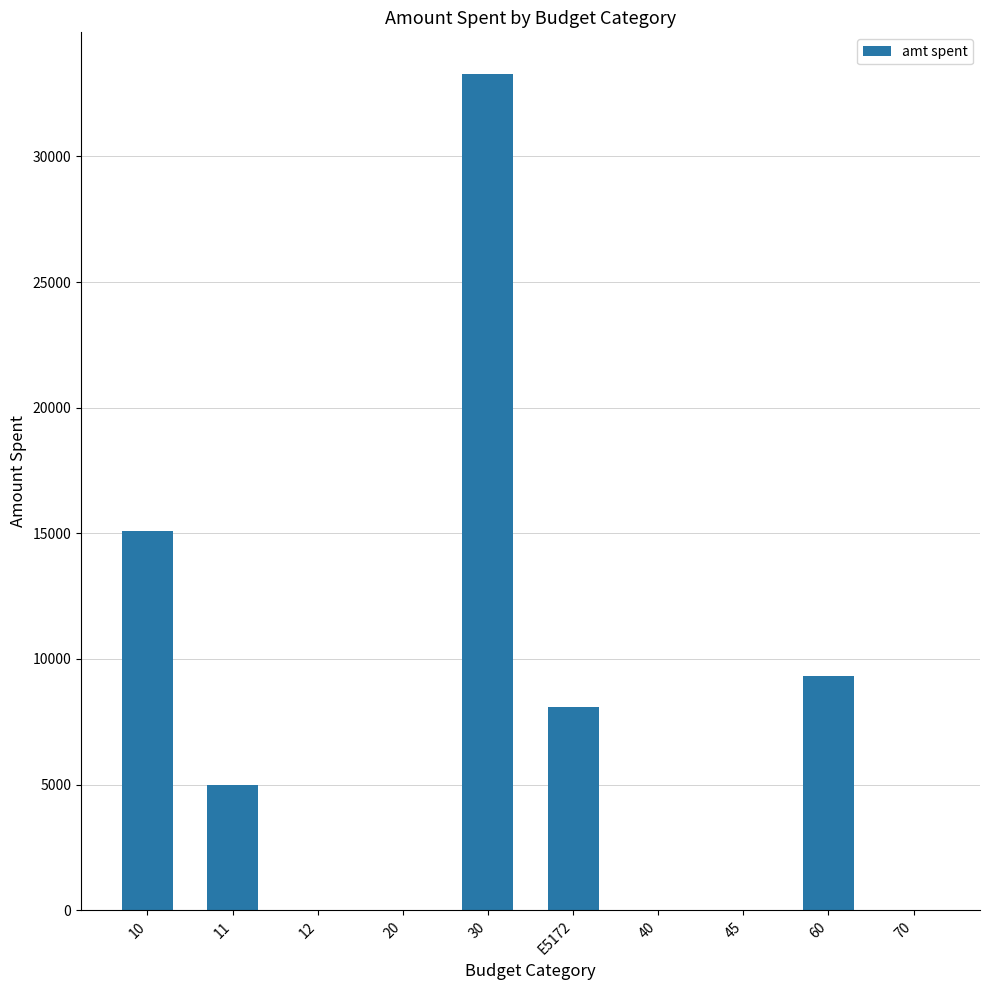

What is the difference between the values at E5172 and 45?

8102.3